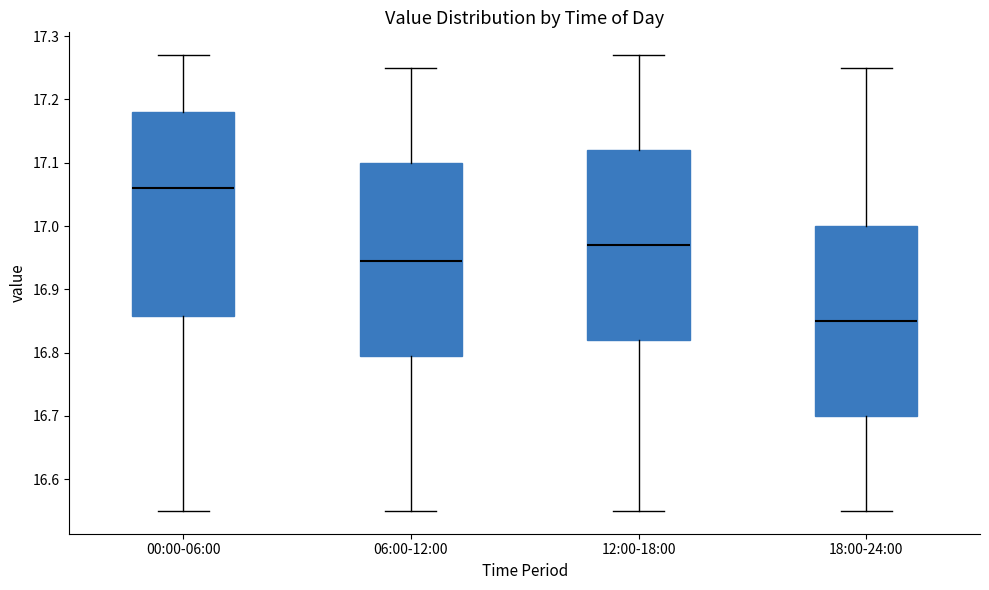

Which box's median line is the lowest?

18:00-24:00